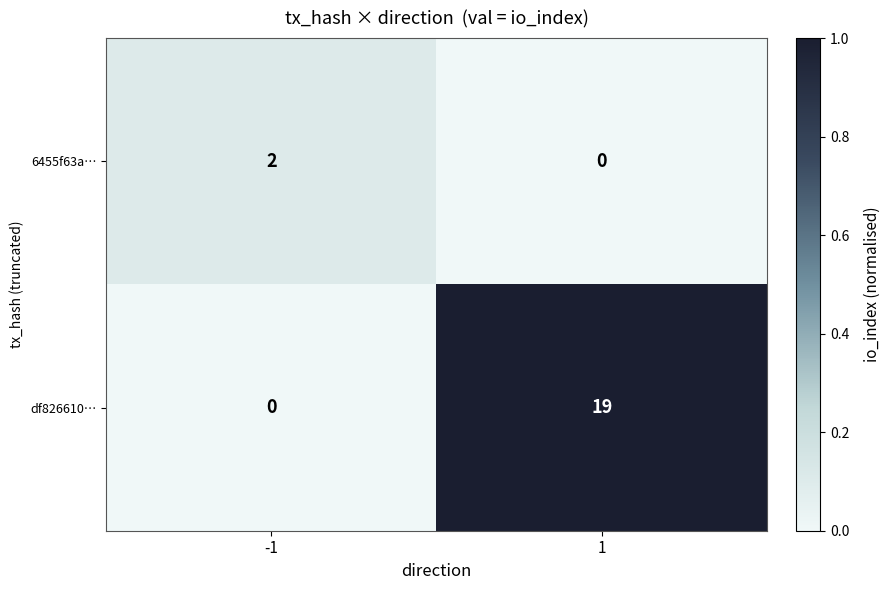

Rank the series by their maximum value, from highest to lowest.

df826610…, 6455f63a…